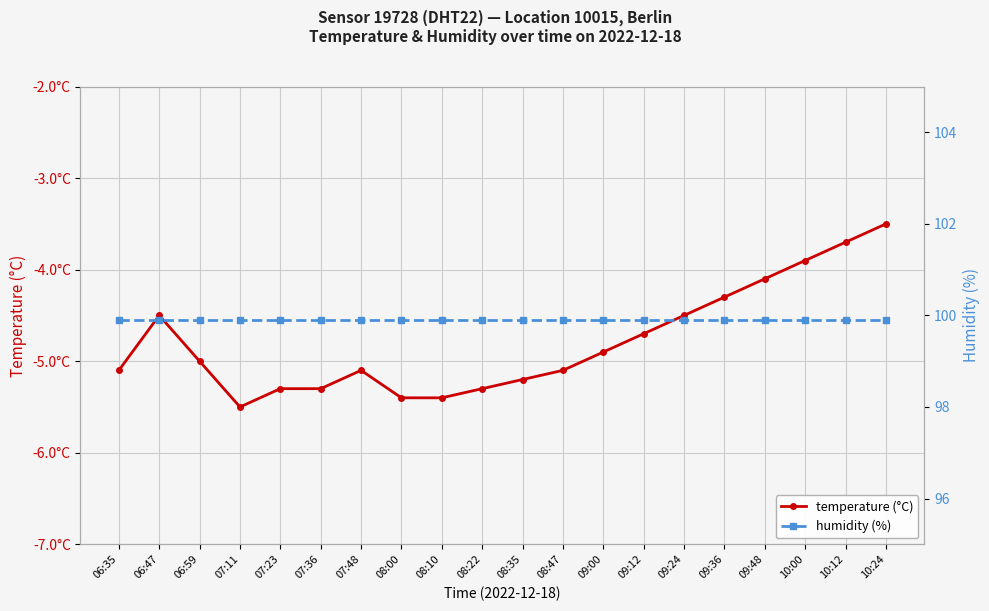

Reading left to right, transcribe all the data shown in this chart.

temperature (°C): 06:35=-5.1	06:47=-4.5	06:59=-5.0	07:11=-5.5	07:23=-5.3	07:36=-5.3	07:48=-5.1	08:00=-5.4	08:10=-5.4	08:22=-5.3	08:35=-5.2	08:47=-5.1	09:00=-4.9	09:12=-4.7	09:24=-4.5	09:36=-4.3	09:48=-4.1	10:00=-3.9	10:12=-3.7	10:24=-3.5
humidity (%): 06:35=99.9	06:47=99.9	06:59=99.9	07:11=99.9	07:23=99.9	07:36=99.9	07:48=99.9	08:00=99.9	08:10=99.9	08:22=99.9	08:35=99.9	08:47=99.9	09:00=99.9	09:12=99.9	09:24=99.9	09:36=99.9	09:48=99.9	10:00=99.9	10:12=99.9	10:24=99.9